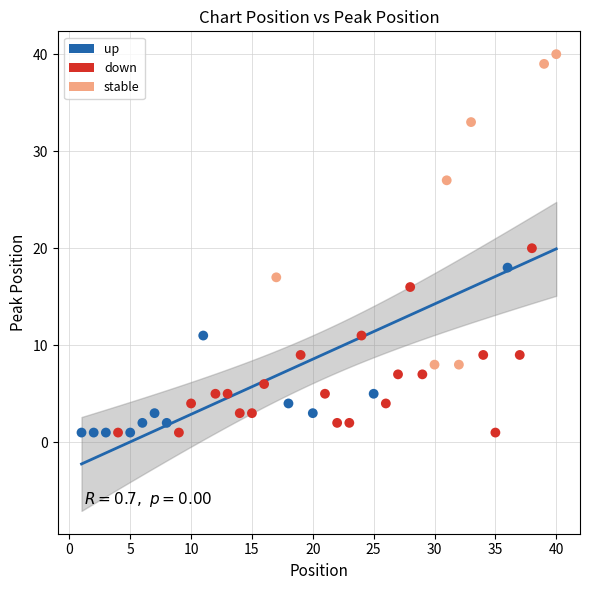

Which series contains the highest Y value?

stable